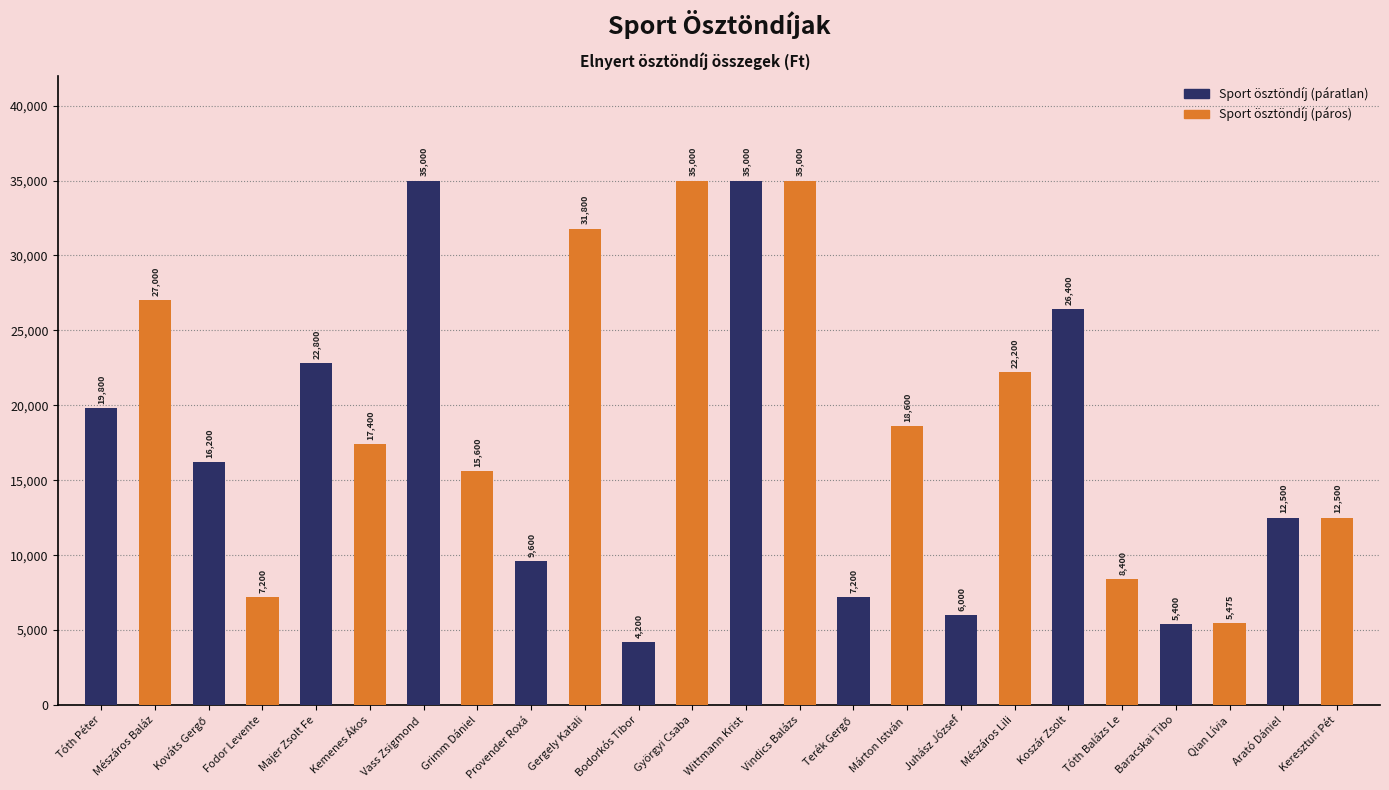

What is the difference between the values at Vass Zsigmond Ádám and Kováts Gergő?

18800